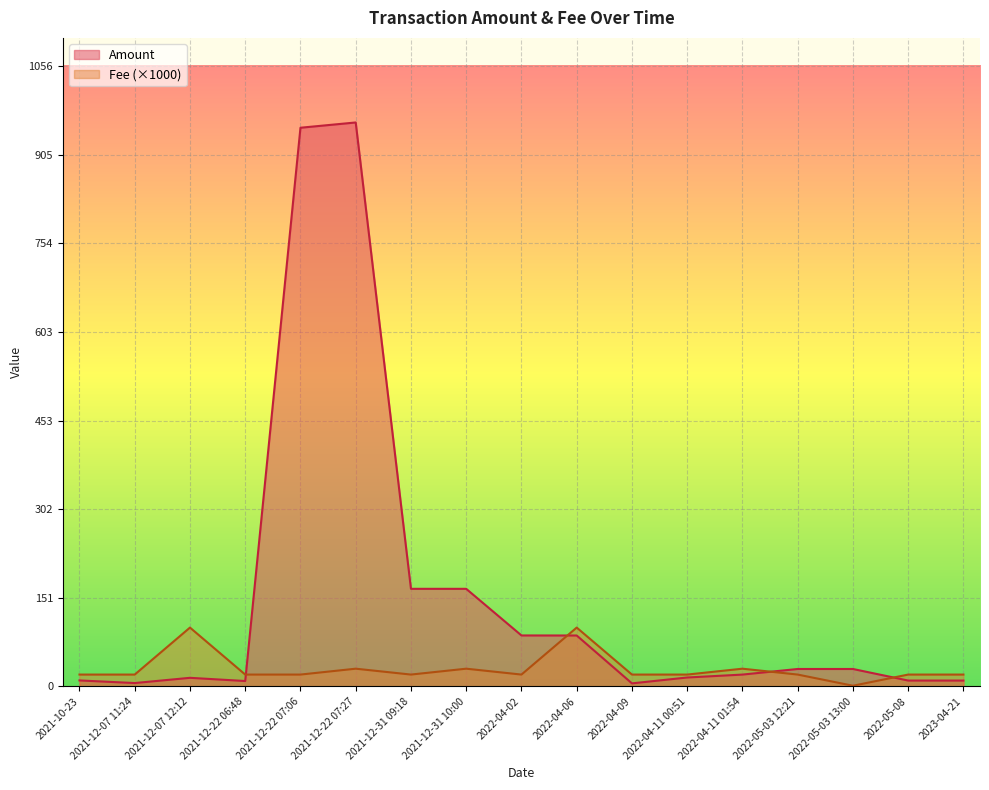

What is the difference between the maximum and minimum values in the Fee series?

99.0